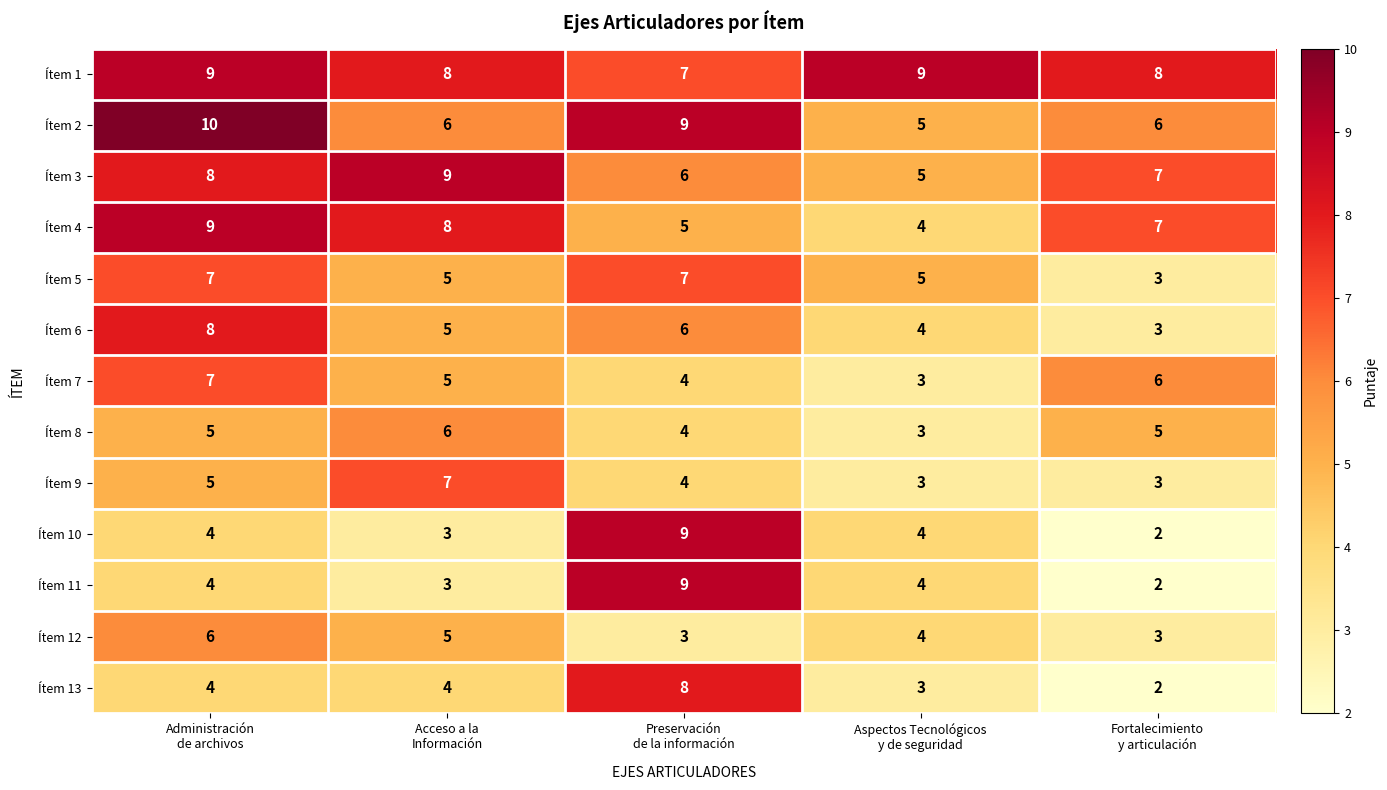

What is the difference between the maximum and minimum values in the Ítem 5 series?

4